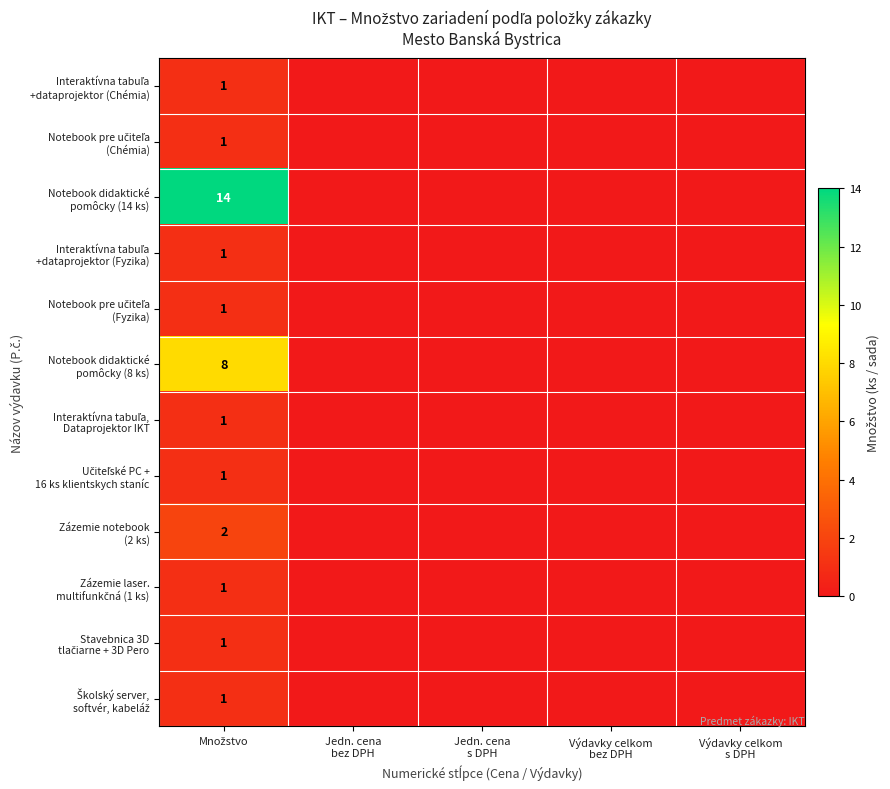

Rank the categories by Notebook didaktické pomôcky (8 ks) value from lowest to highest.

Jedn. cena bez DPH, Jedn. cena s DPH, Výdavky celkom bez DPH, Výdavky celkom s DPH, Množstvo